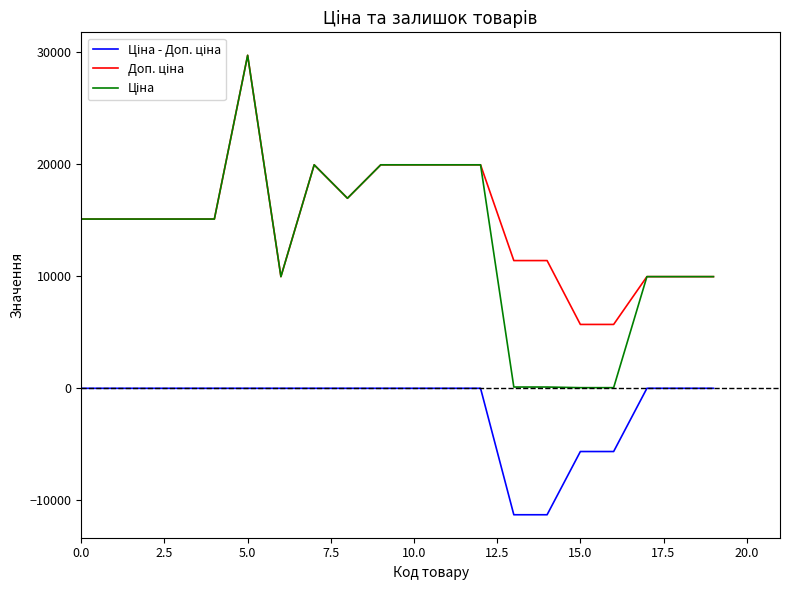

What is the value of the Ціна point at the 18th from the left?

9975.0